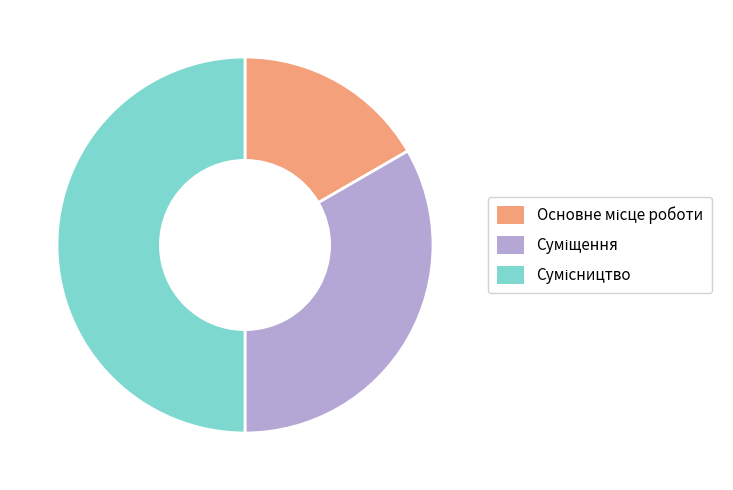

Is it true that Основне місце роботи is 8% of the pie?

False